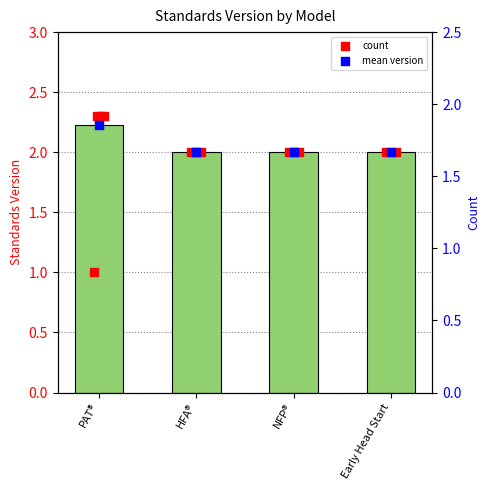

Which series has the widest spread of Y values?

count